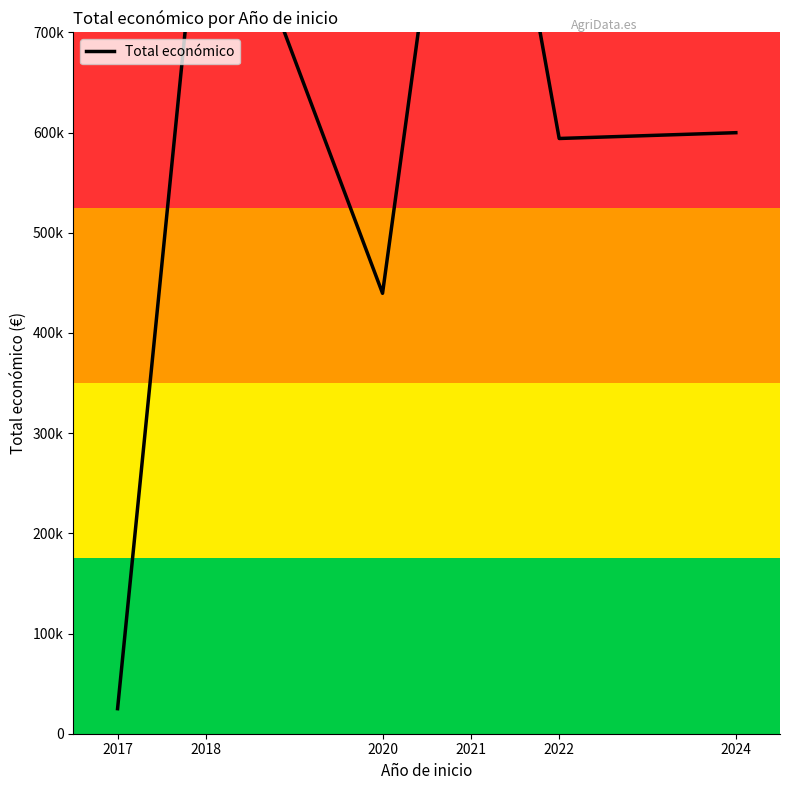

What is the ratio of the value at 2024 to the value at 2017?

24.0